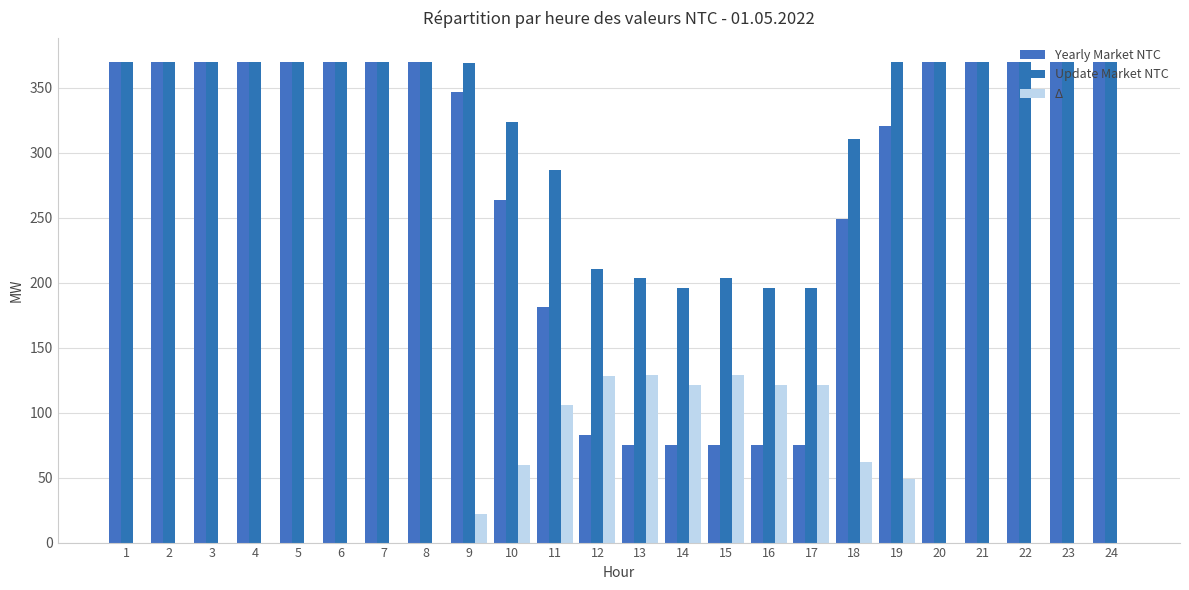

The value of Yearly Market NTC at 12 is 83. True or false?

True